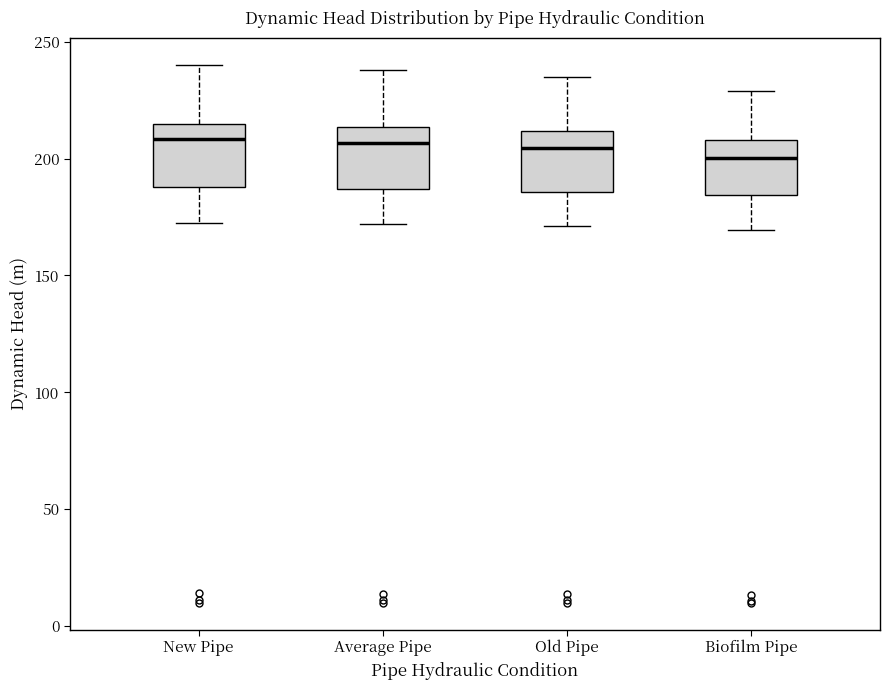

Reading left to right, transcribe this box plot: for each box, give where its median line is, the range the box spans, and where its two whiskers end, as read against the y-axis. The values are not printed on the chart, so give them approximately, as read against the axis.

New Pipe: median 210, box 190 to 215, whiskers 170 to 240
Average Pipe: median 205, box 185 to 215, whiskers 170 to 240
Old Pipe: median 205, box 185 to 210, whiskers 170 to 235
Biofilm Pipe: median 200, box 185 to 210, whiskers 170 to 230